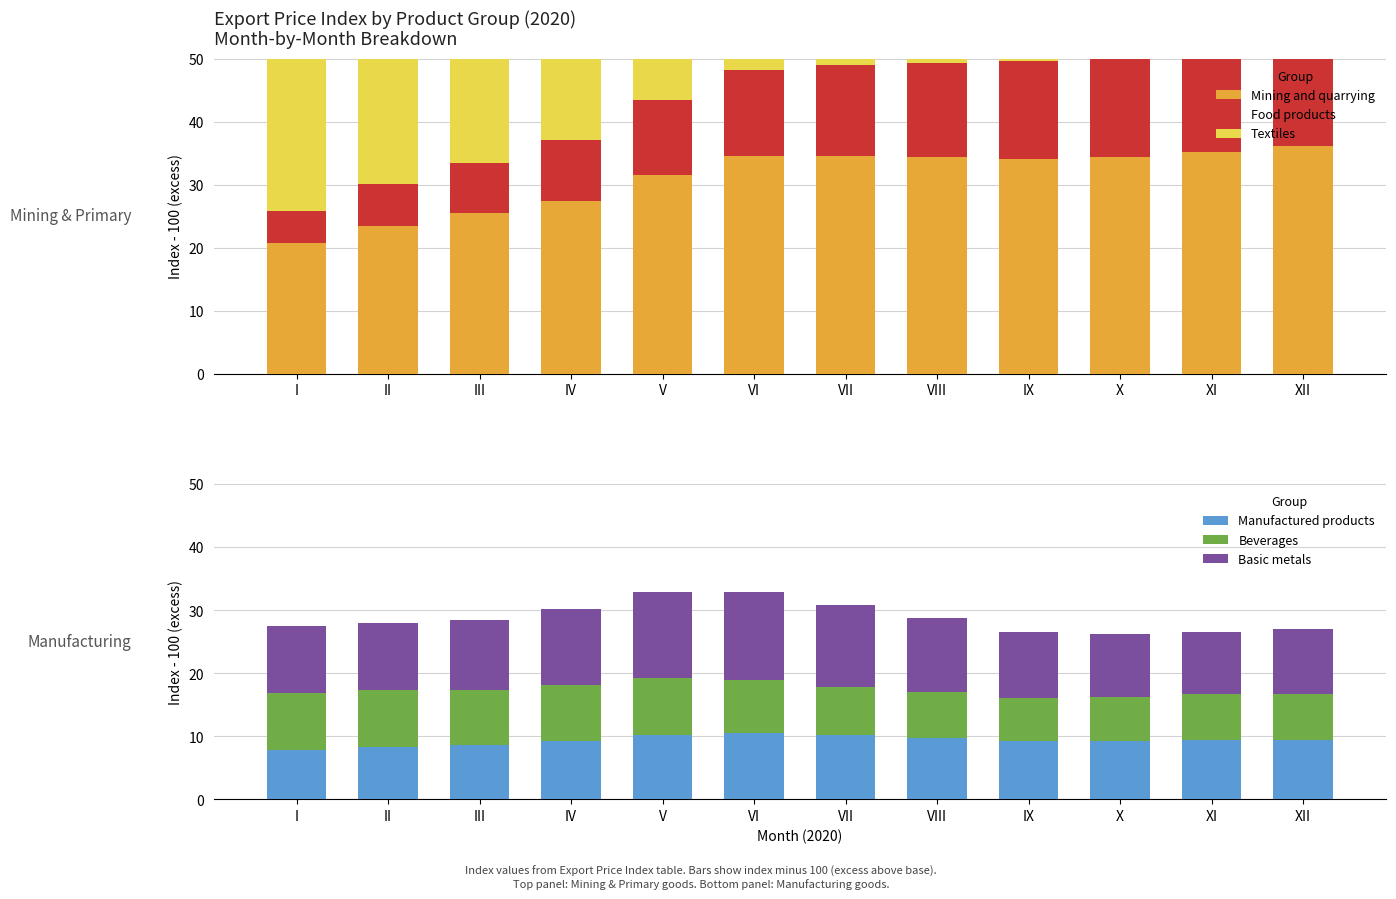

What is the average value of the Textiles series?

19.4